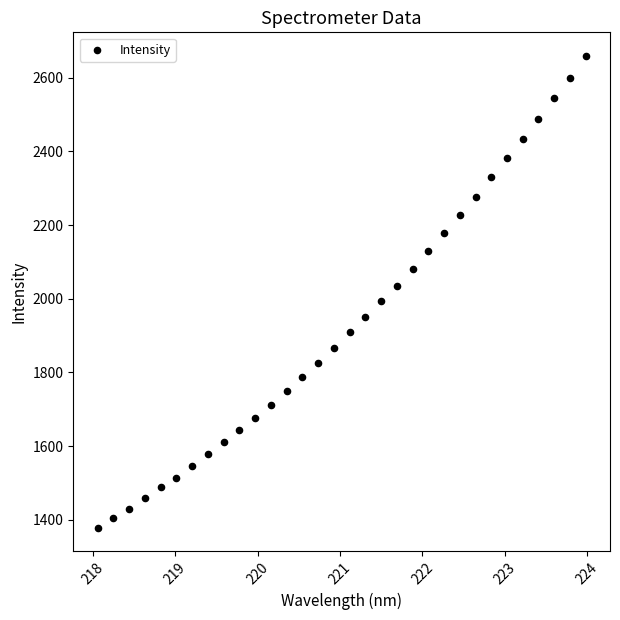

What is the range of X values (max minus min)?

5.9